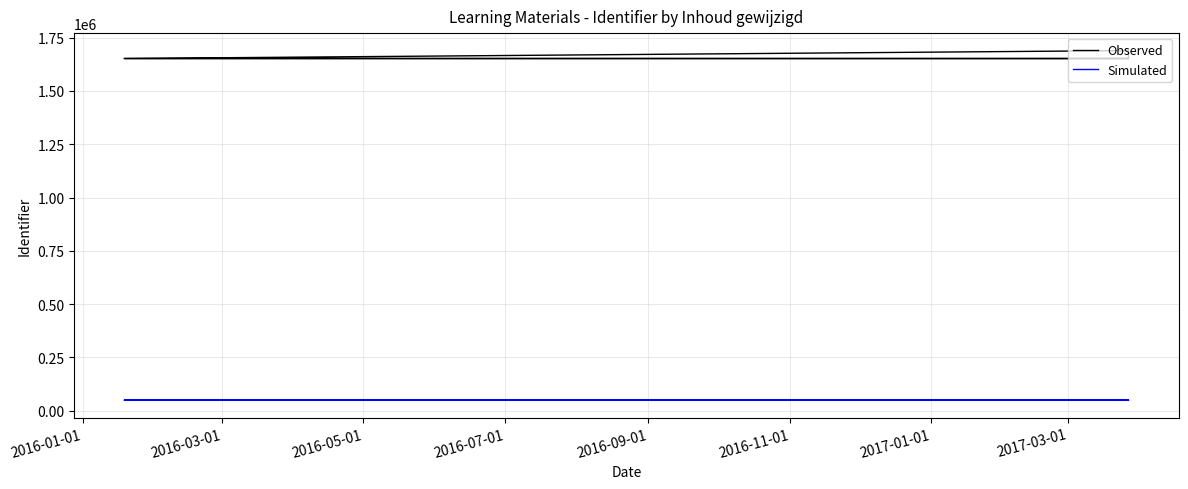

Where is the first local minimum for Observed?

2016-03-01